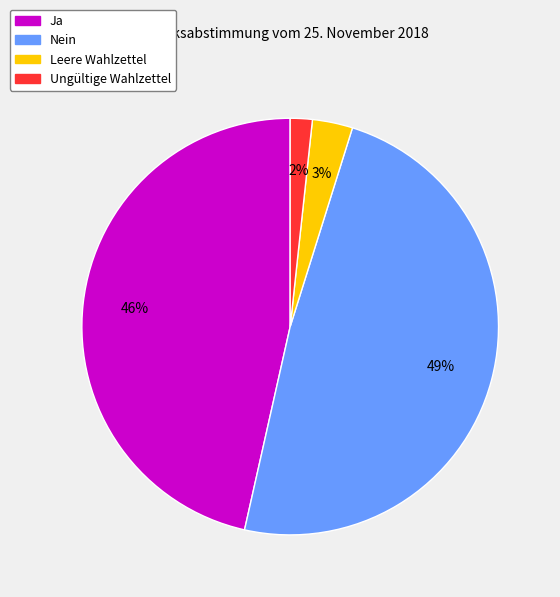

What percentage is the Leere Wahlzettel slice, to the nearest percent?

3%